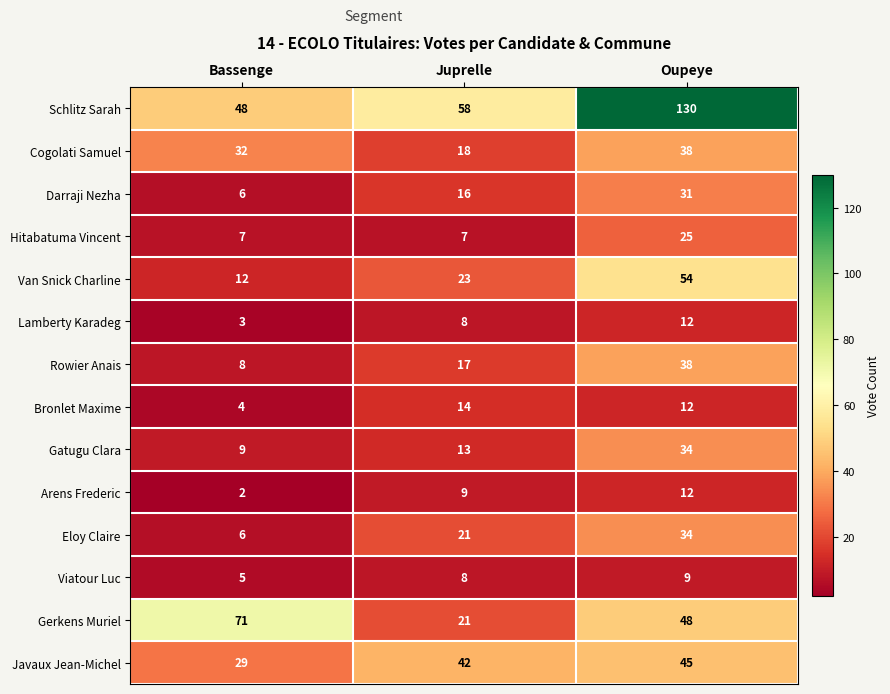

What is the sum of all Van Snick Charline values?

89